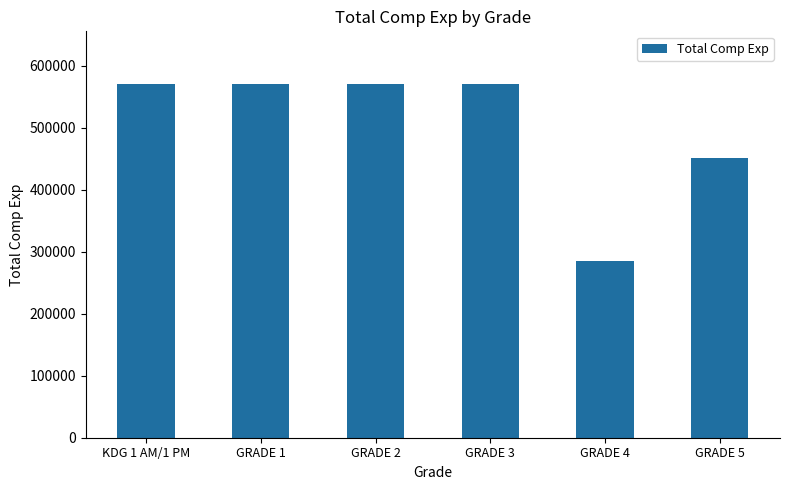

What is the minimum value shown in the chart?

284815.4